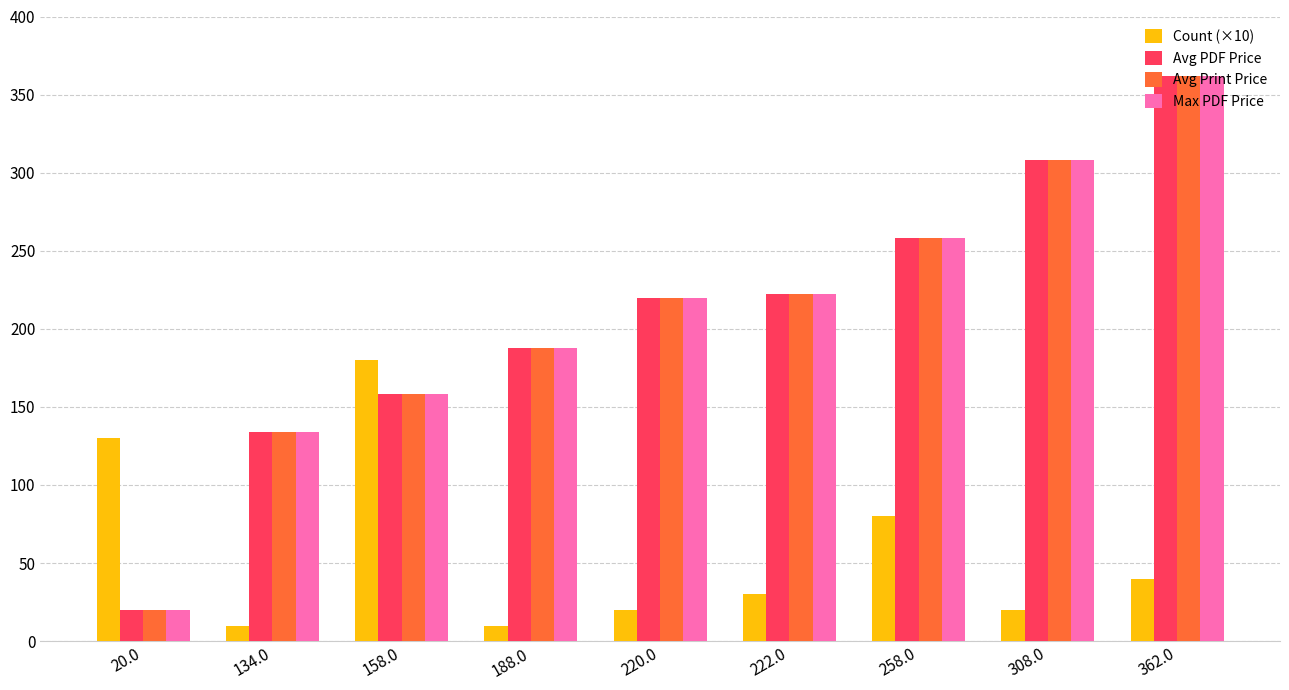

What is the total value across all series at 222.0?

696